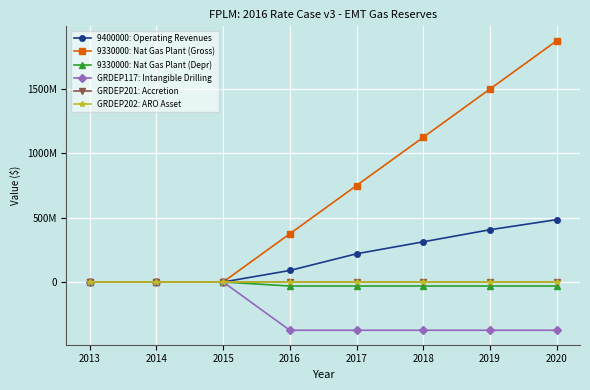

Reading left to right, list all the values displayed in this chart.

9400000: Operating Revenues: 2013=0	2014=0	2015=0	2016=89674259	2017=219397827	2018=312492898	2019=406328093	2020=484649336
9330000: Nat Gas Plant (Gross): 2013=0	2014=0	2015=0	2016=375000000	2017=750000000	2018=1125000000	2019=1500000000	2020=1875000000
9330000: Nat Gas Plant (Depr): 2013=0	2014=0	2015=0	2016=-31250000	2017=-31250000	2018=-31250000	2019=-31250000	2020=-31250000
GRDEP117: Intangible Drilling: 2013=0	2014=0	2015=0	2016=-375000000	2017=-375000000	2018=-375000000	2019=-375000000	2020=-375000000
GRDEP201: Accretion: 2013=0	2014=0	2015=0	2016=0	2017=0	2018=0	2019=0	2020=0
GRDEP202: ARO Asset: 2013=0	2014=0	2015=0	2016=0	2017=0	2018=0	2019=0	2020=0